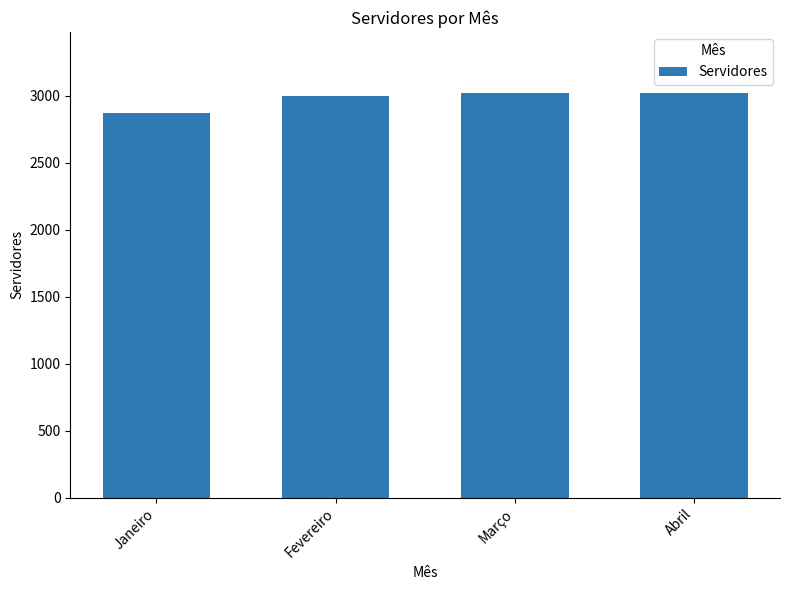

What is the difference between the maximum and minimum values?

151